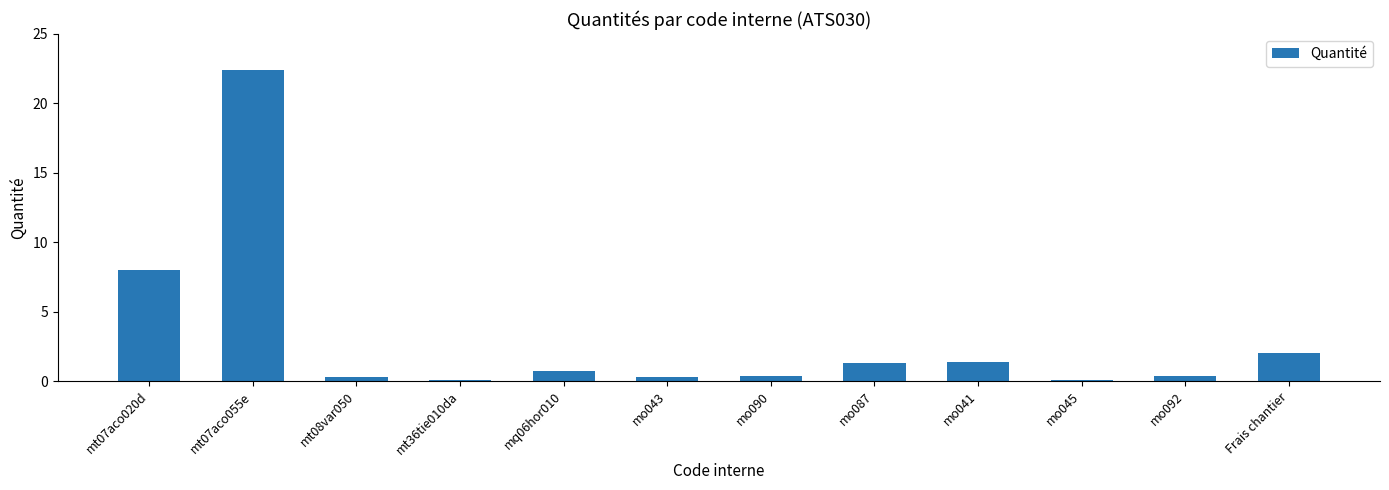

Count the number of categories in the chart.

12